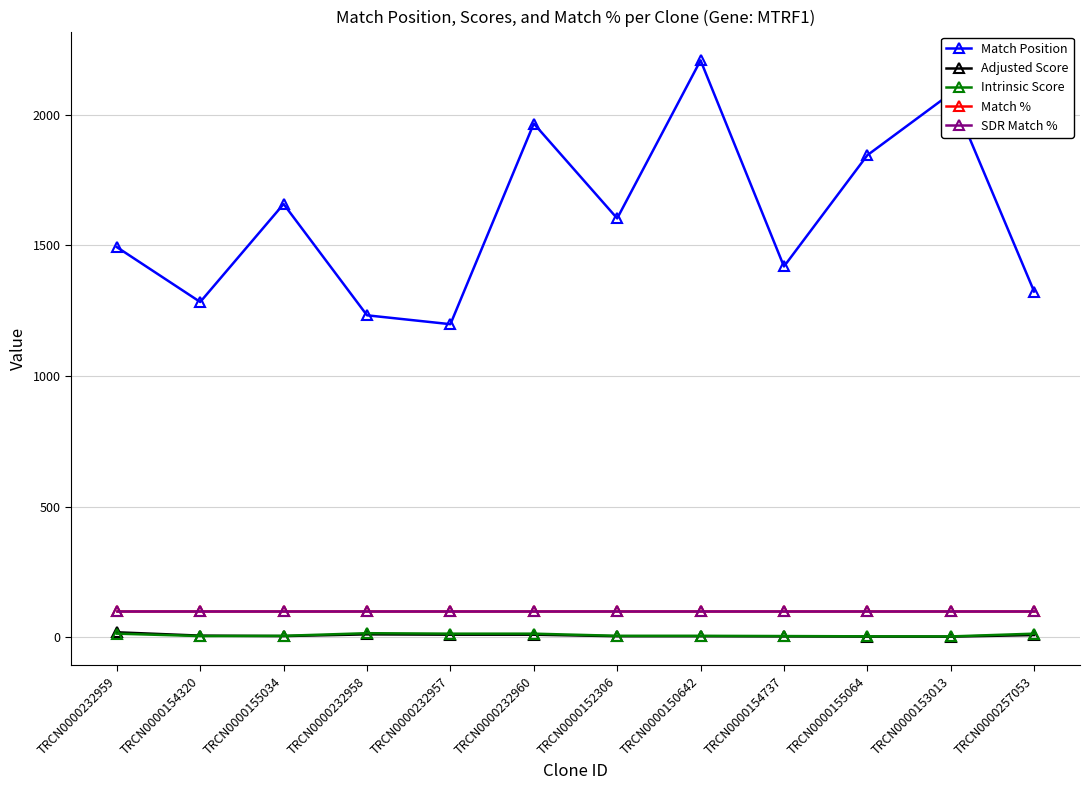

Is this an area chart (filled region under the line)?

No